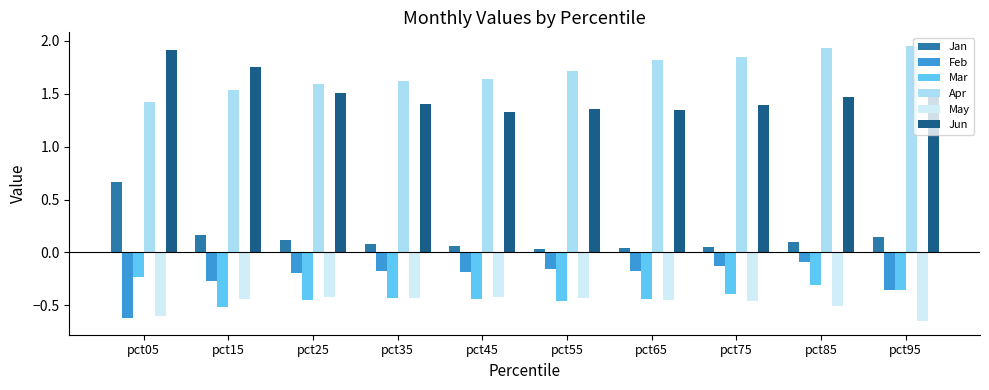

At which label is Mar closest to 0?

pct05